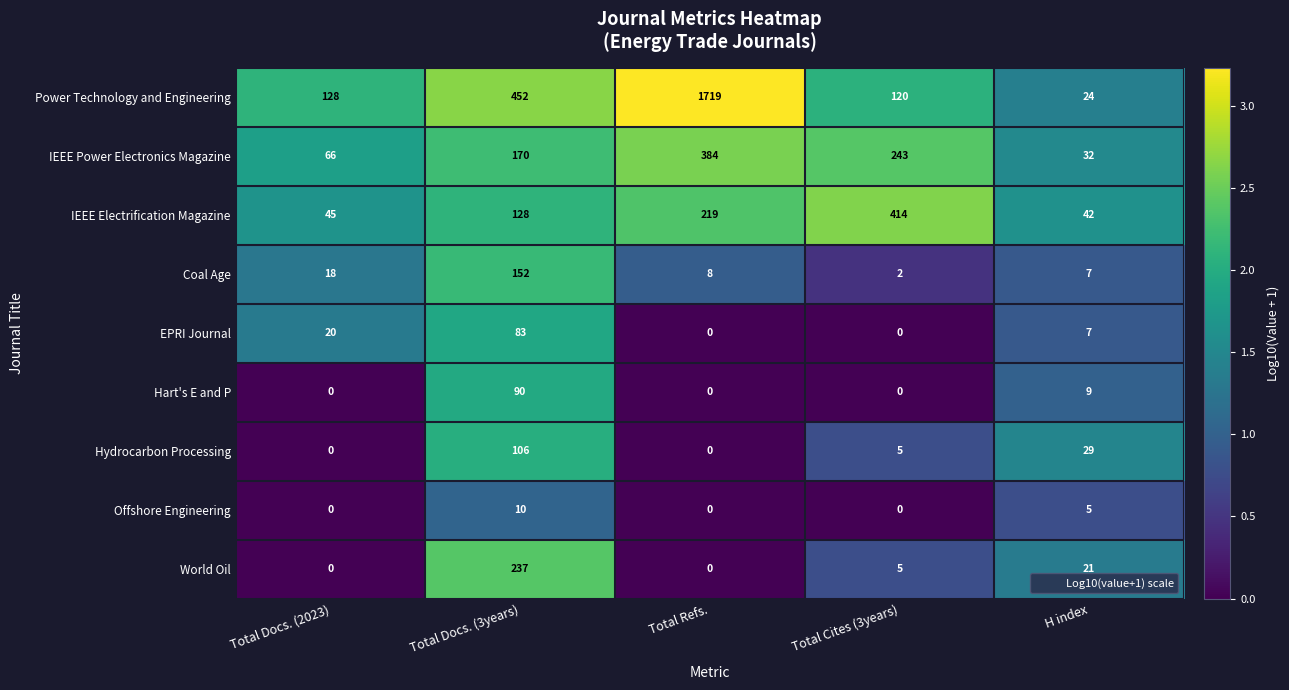

True or false: IEEE Electrification Magazine has a value of 128 at Total Docs. (3years).

True